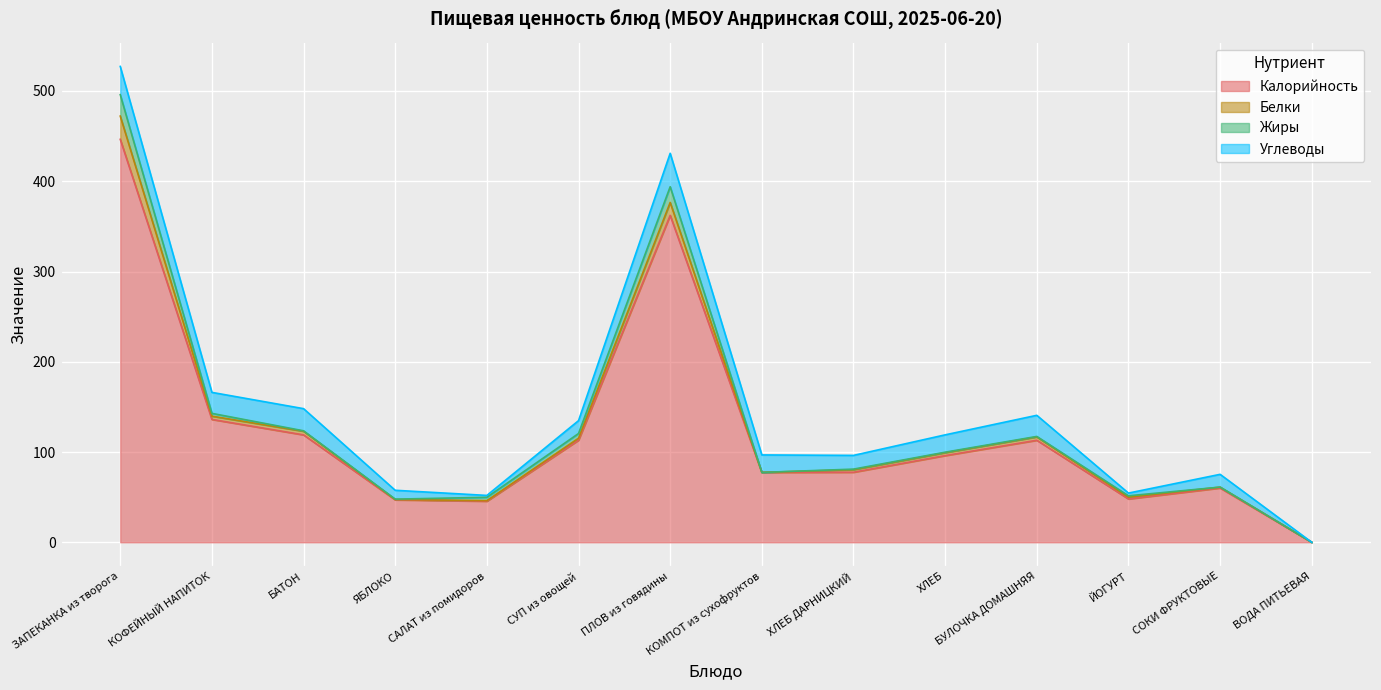

What is the approximate value of Жиры at СУП из овощей?

5.2